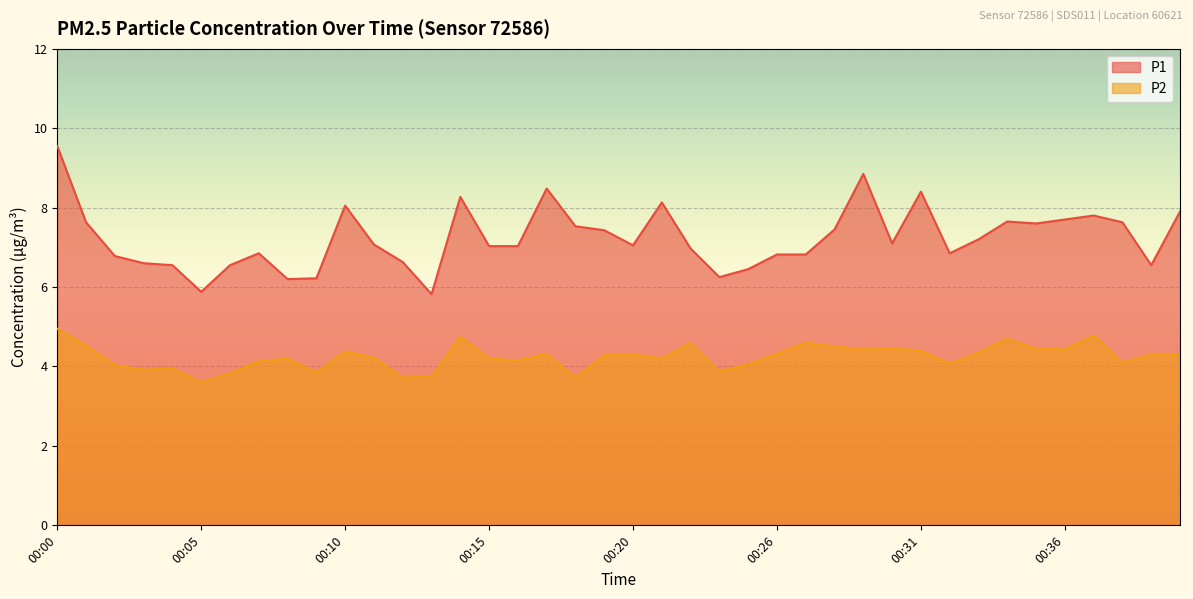

At which category does P2 reach its first local peak?

00:04